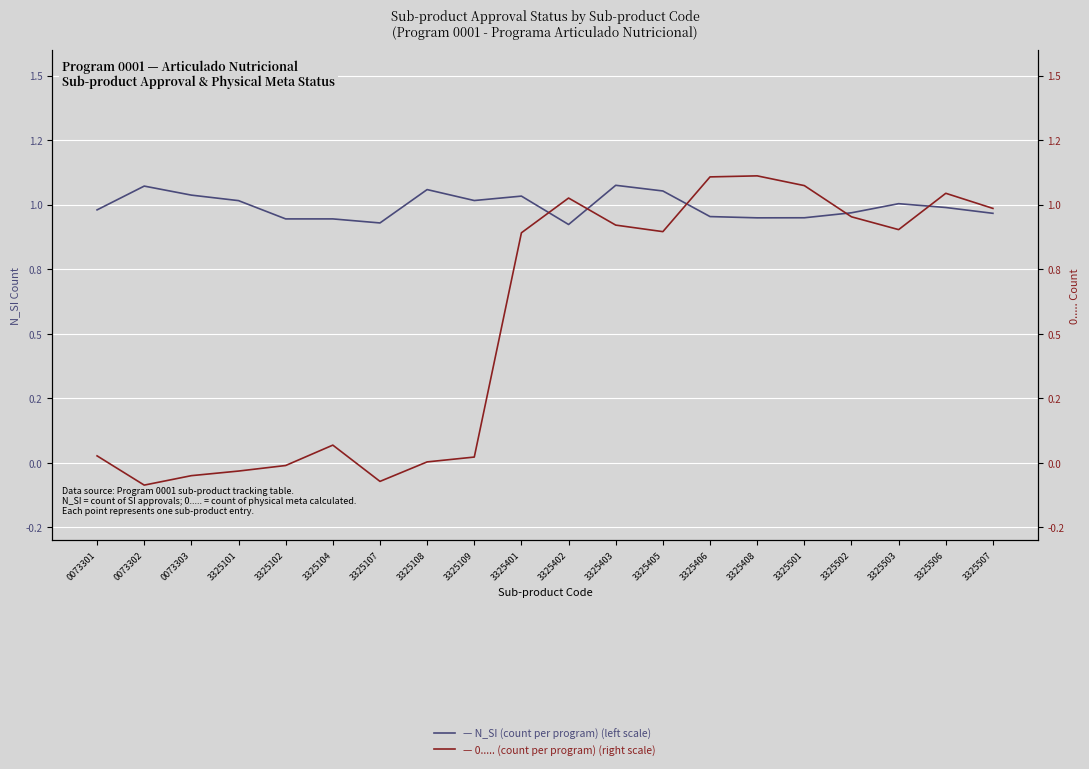

Which series has the widest spread of values?

0..... (count per program)